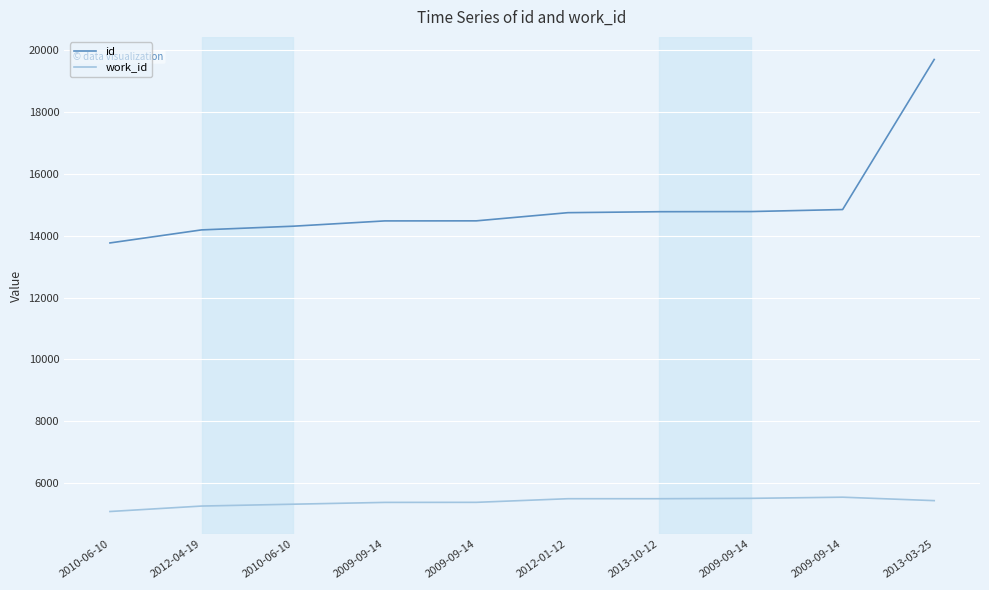

At which category is the sum across all series the highest?

2013-03-25